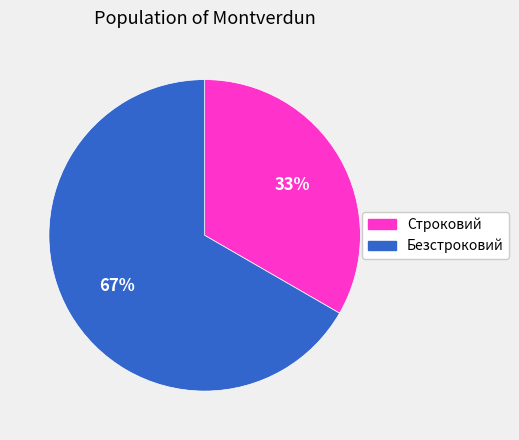

Which slice is the smallest?

Строковий